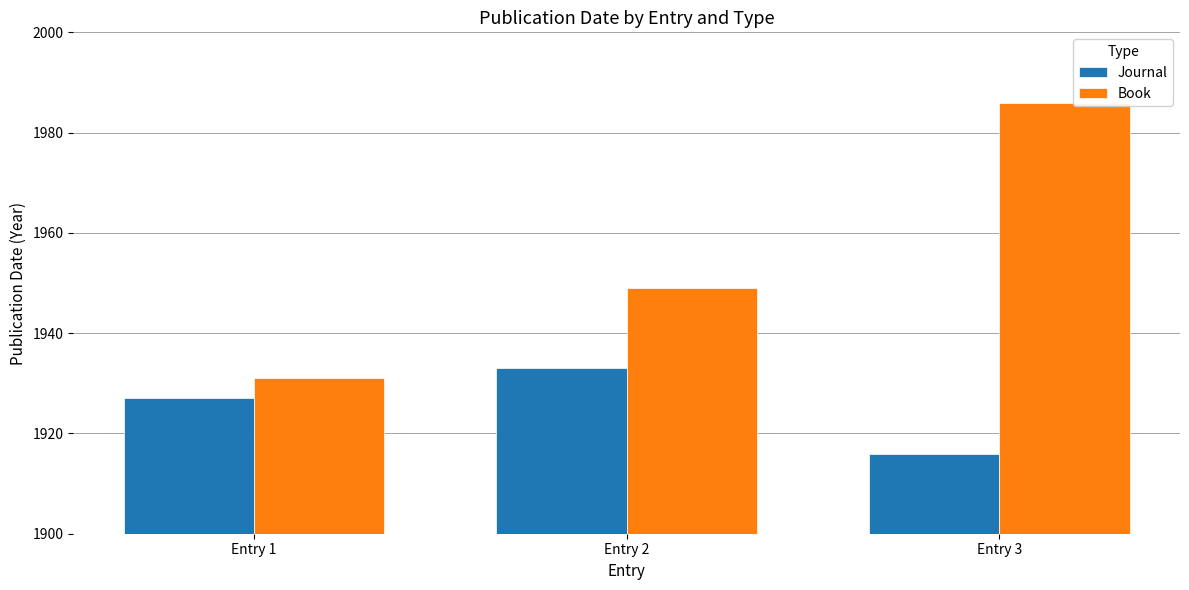

What are all the series names shown in the legend?

Journal, Book